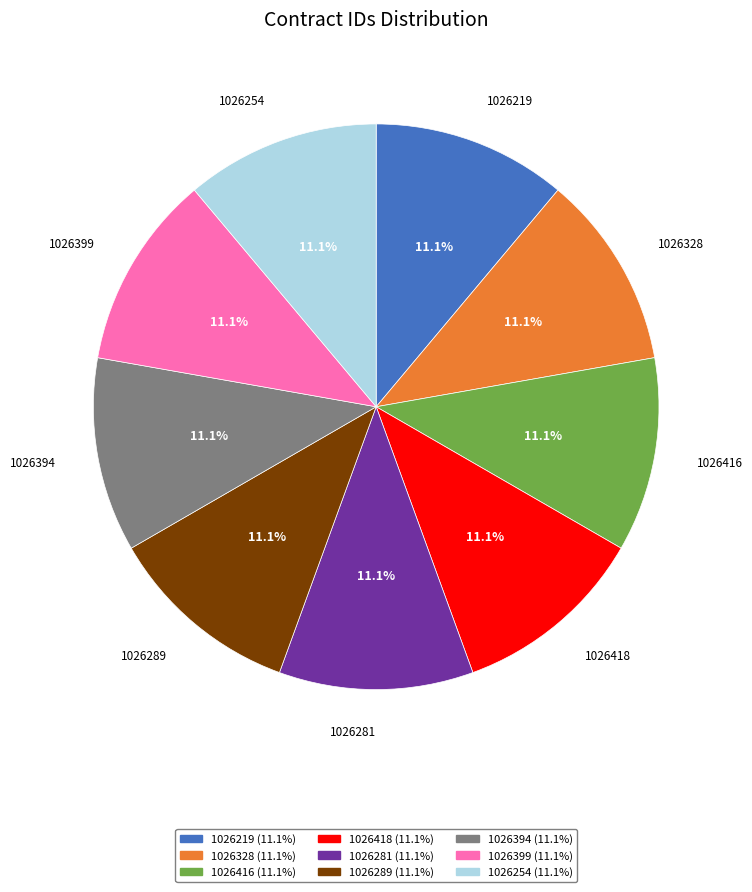

What portion of the pie excludes 1026289 (11.1%)?

88.9%